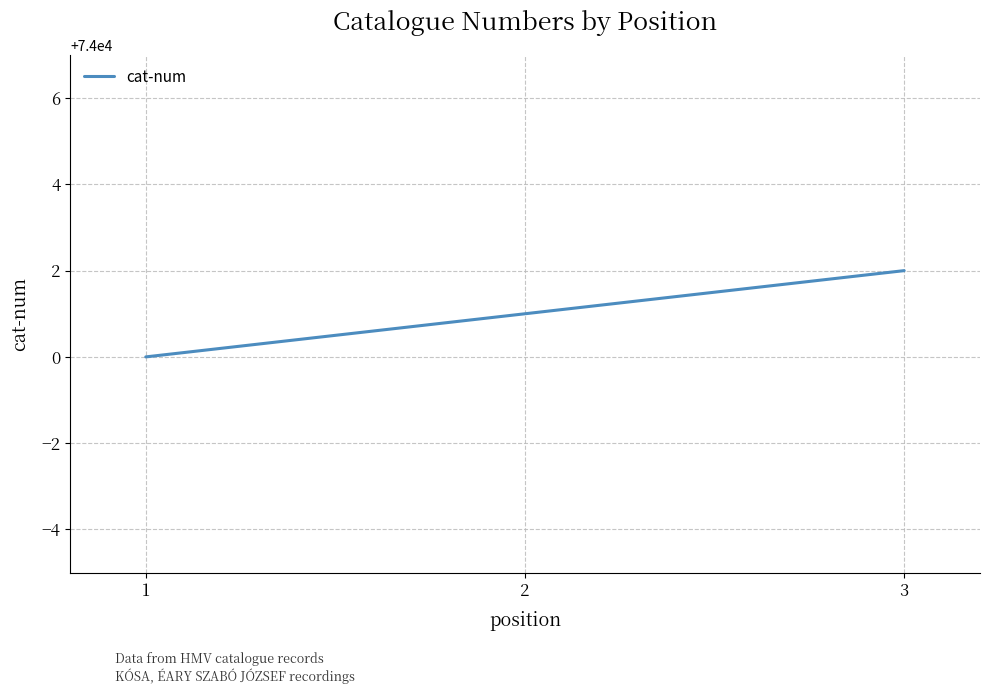

Which label corresponds to the smallest value in the chart?

1